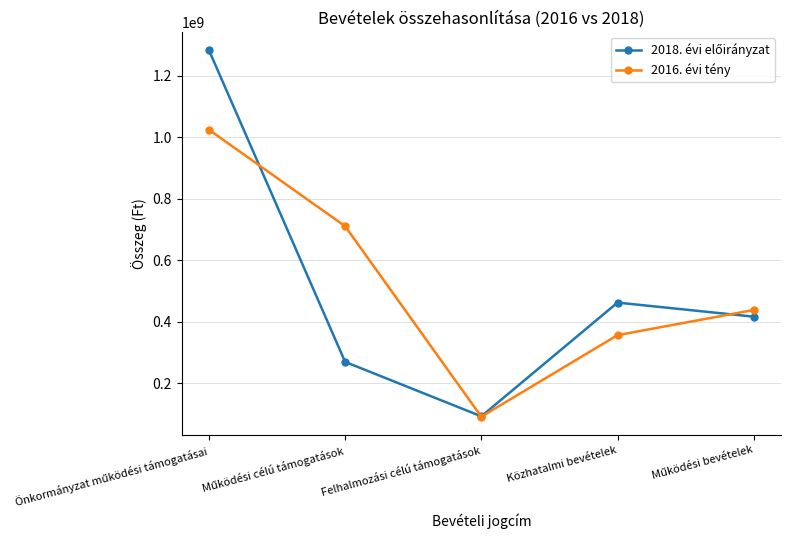

What is the highest value of the 2016. évi tény series?

1024115149